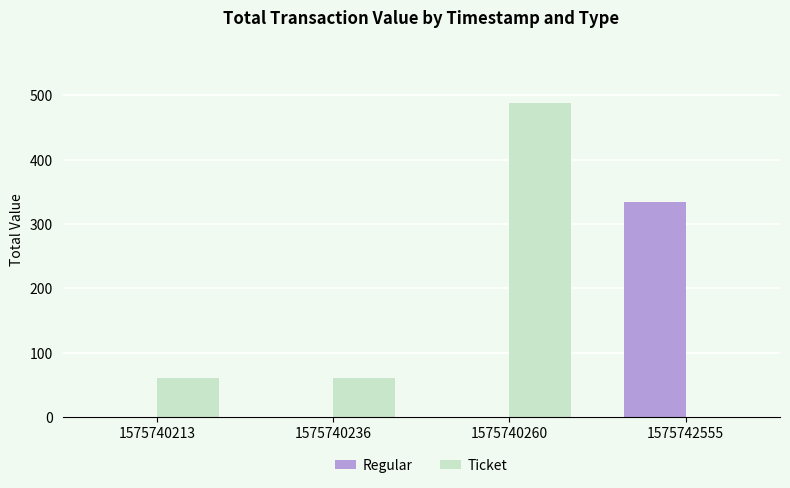

Is it true that Regular equals 0.0 at 1575740213?

True